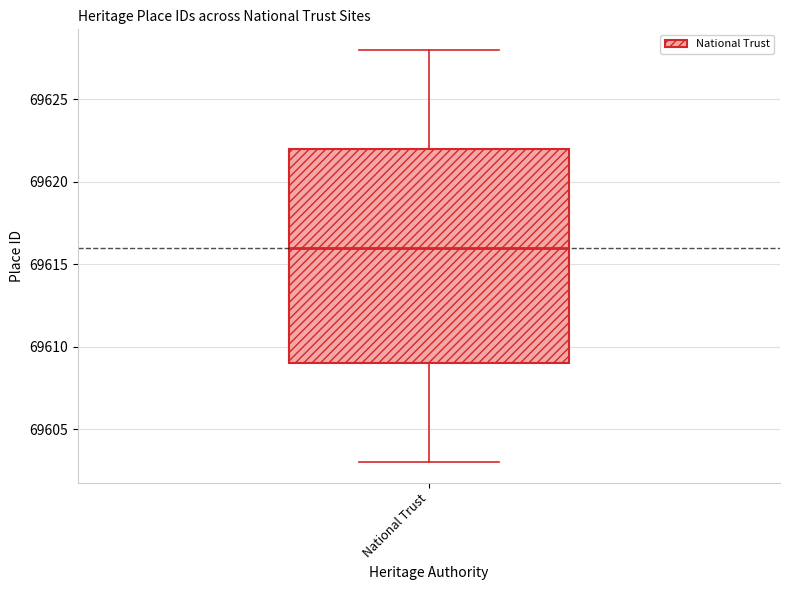

Where does the median line of the box for National Trust sit on the y-axis? The values are not printed on the chart, so give them approximately, as read against the axis.

69616